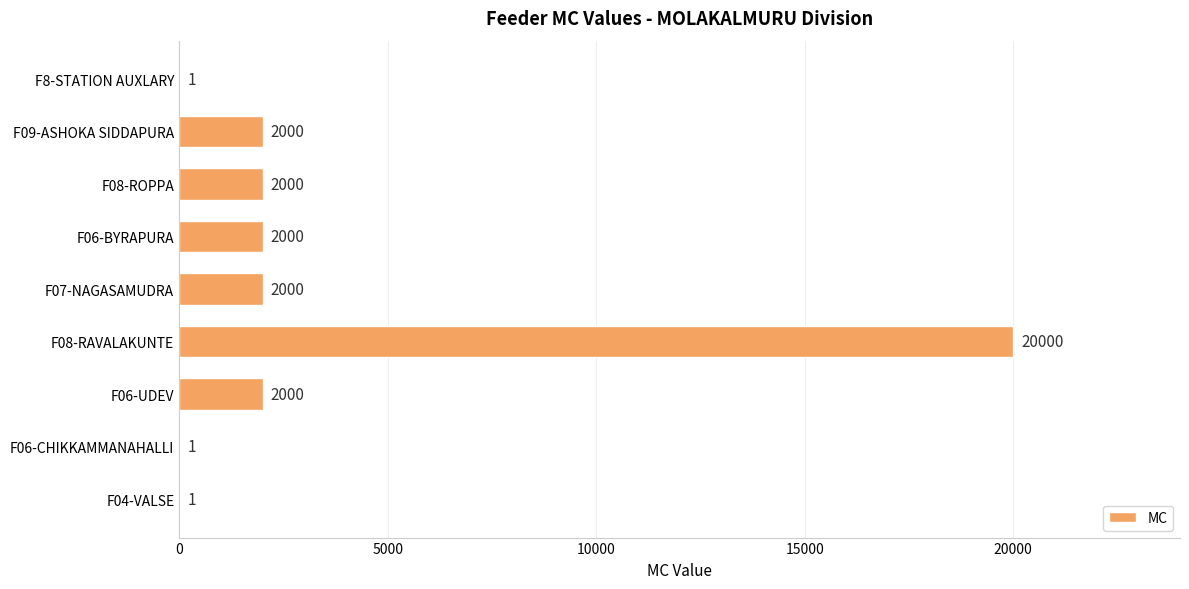

How many distinct data groups are displayed?

1